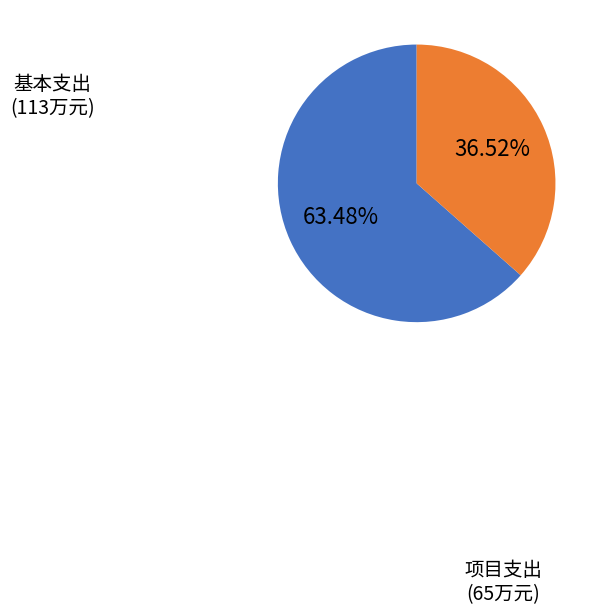

Is there a majority slice in this chart?

Yes